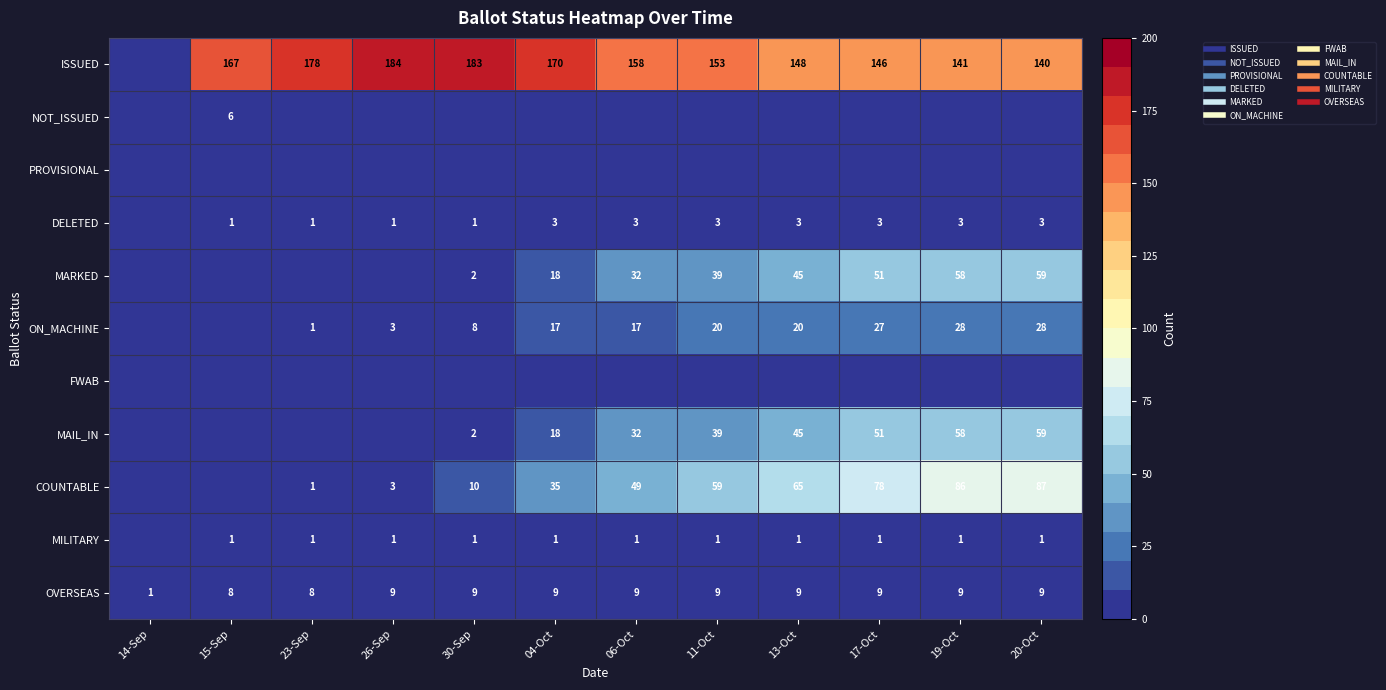

How many values in the NOT_ISSUED series exceed 0?

1